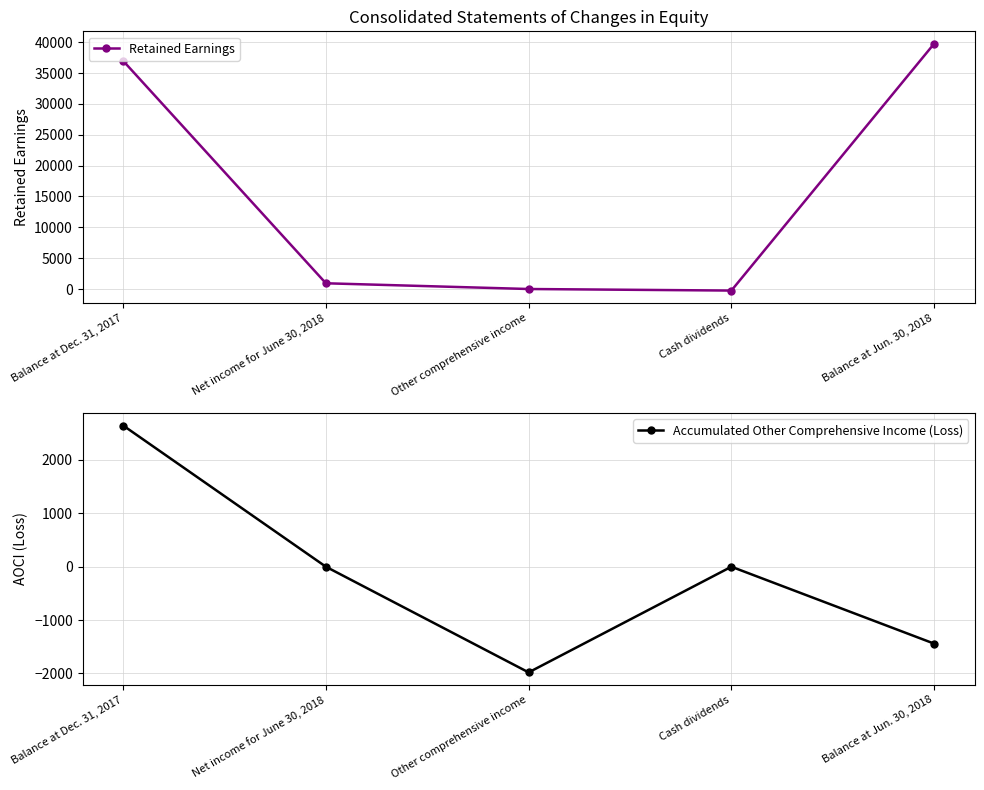

Rank the series by their average value, from lowest to highest.

Accumulated Other Comprehensive Income (Loss), Retained Earnings